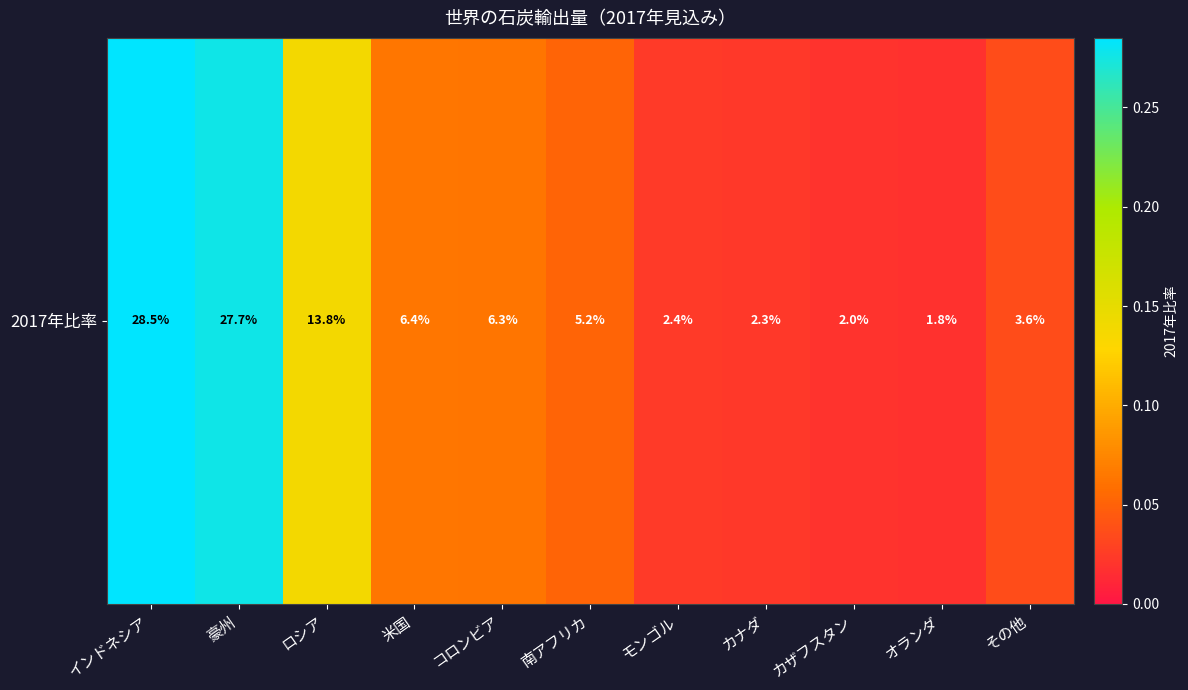

What is the change in value from ロシア to 南アフリカ?

-0.1